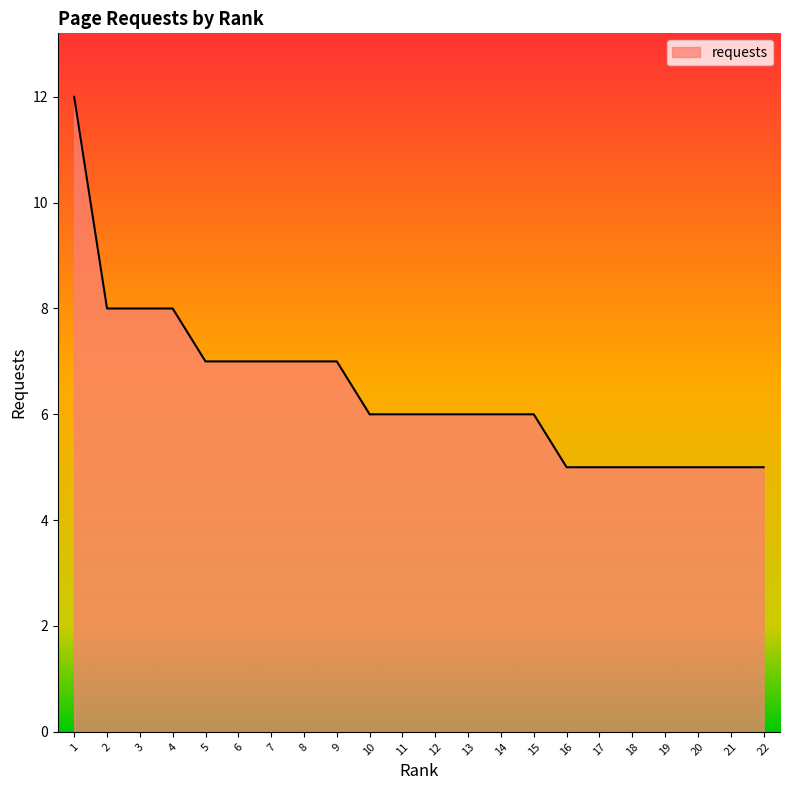

The chart shows a value of 7 at 8. True or false?

True